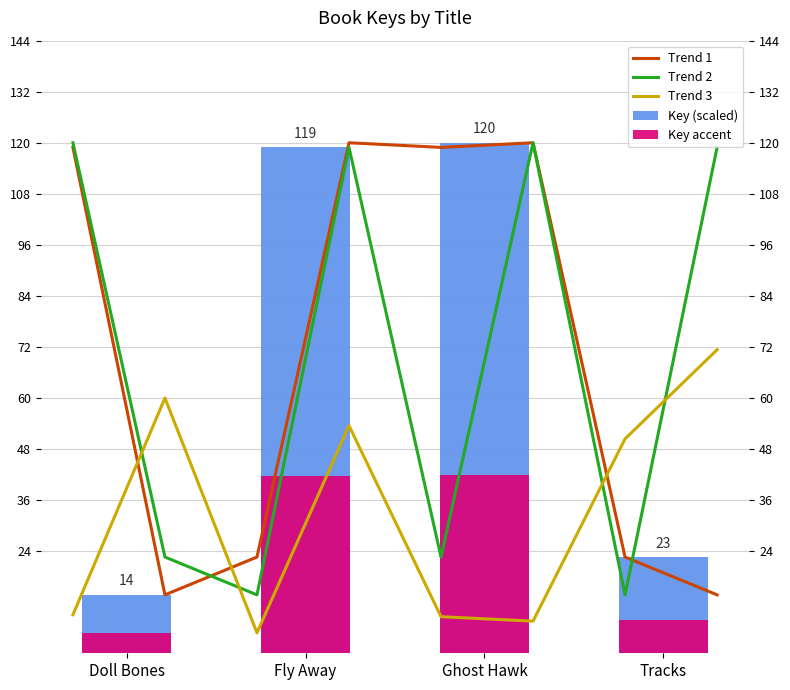

Rank the categories by value from highest to lowest.

Ghost Hawk, Fly Away, Tracks, Doll Bones